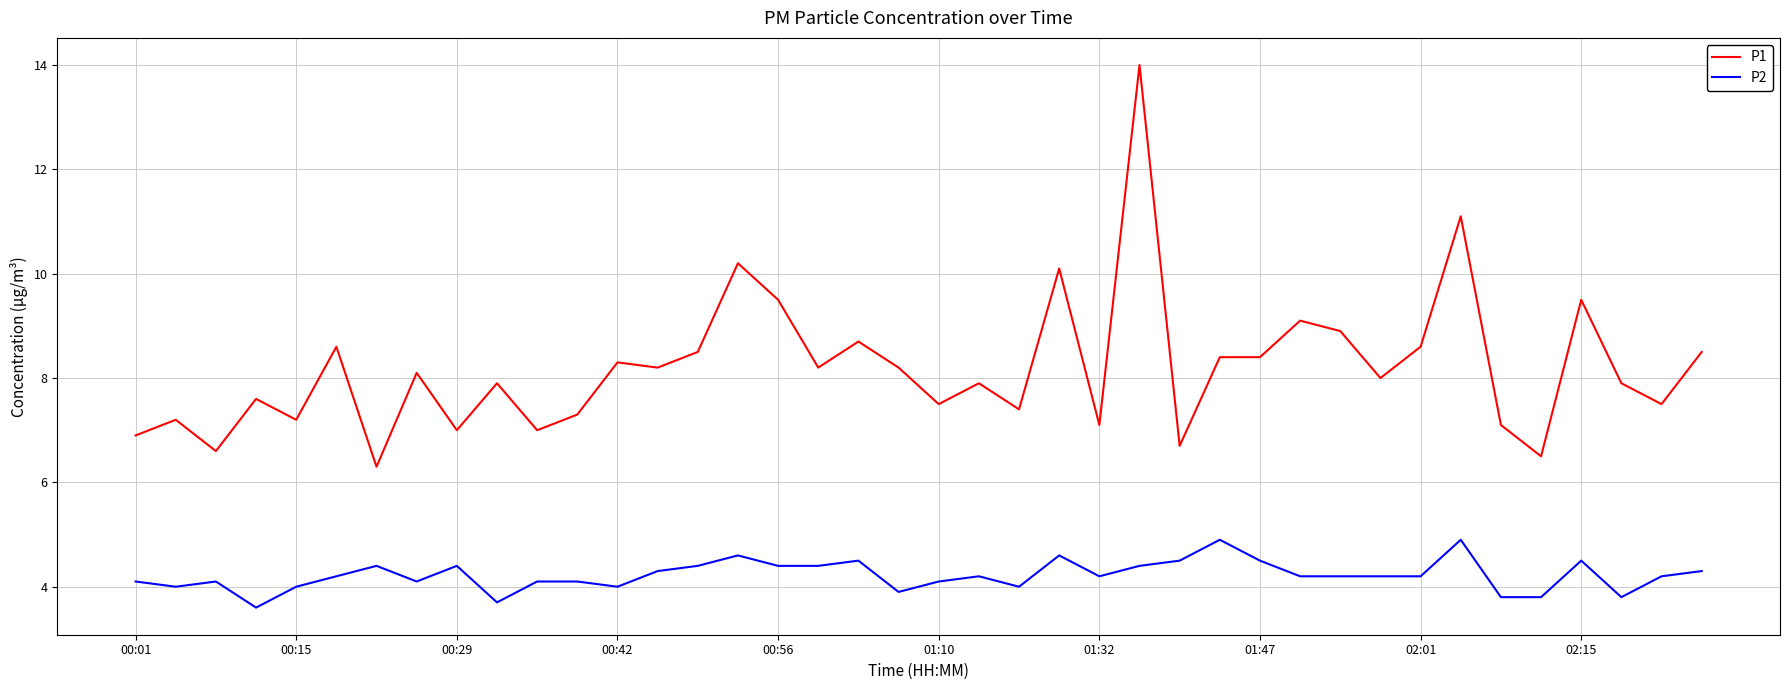

True or false: P2 and P1 cross at least once.

False